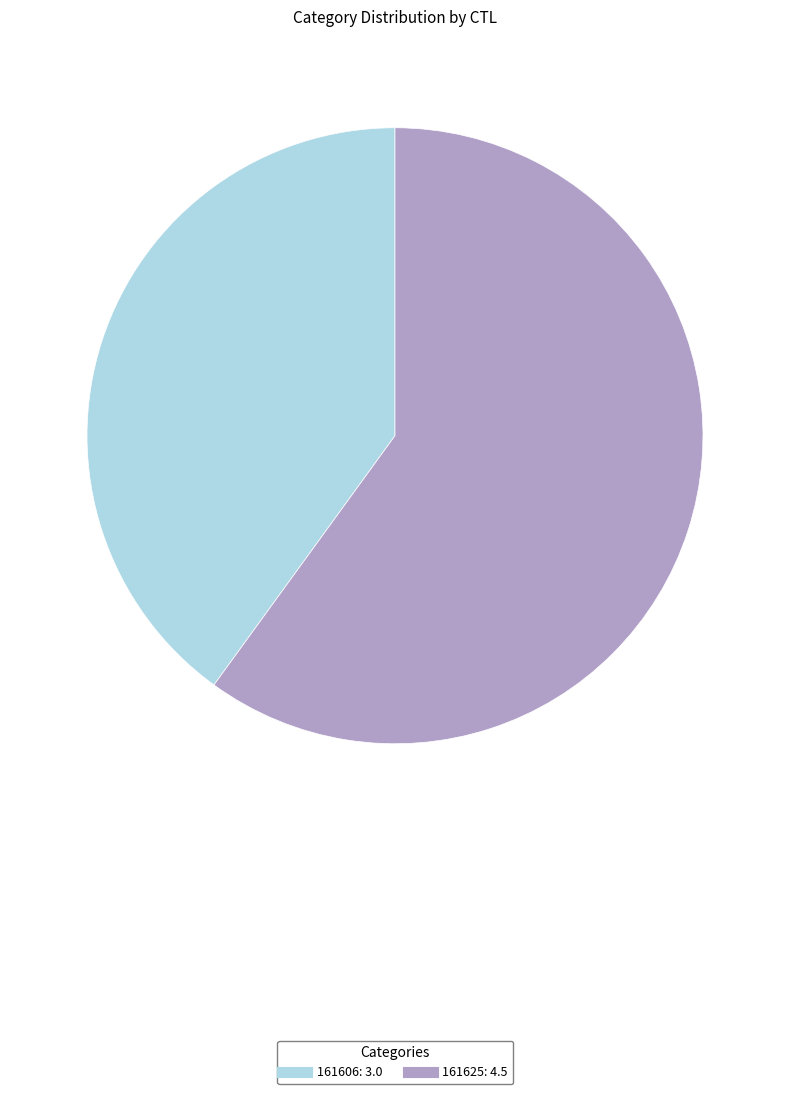

Is it true that 161606 is 40% of the pie?

True